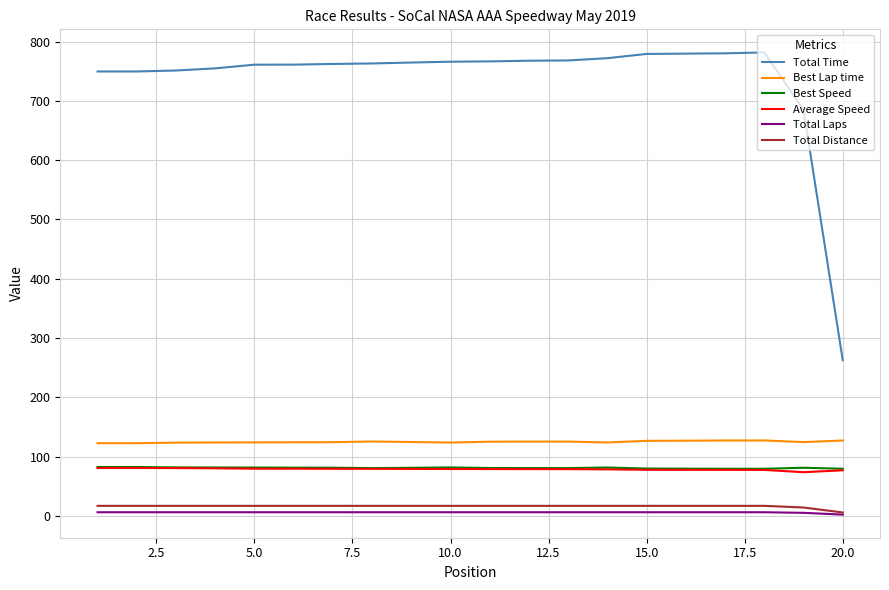

True or false: Best Lap time and Total Time intersect in this chart.

False